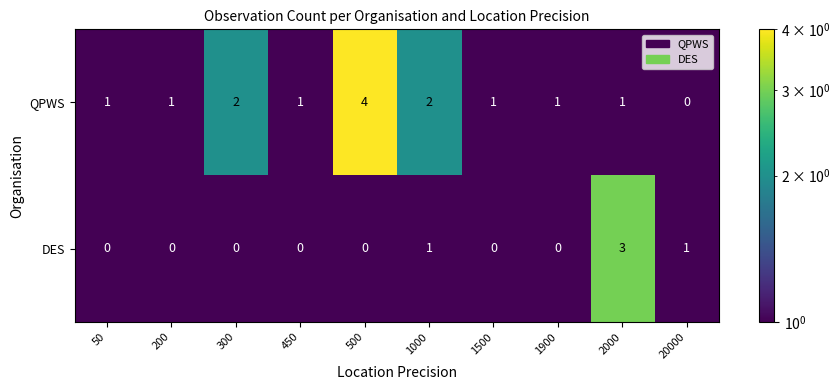

Which series has the largest range (max minus min)?

QPWS